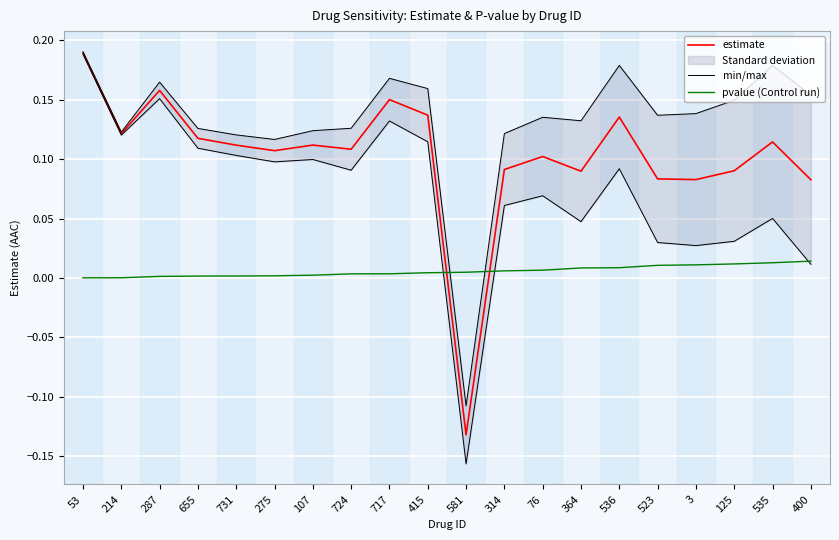

What is the label of the 12th point from the left?

314